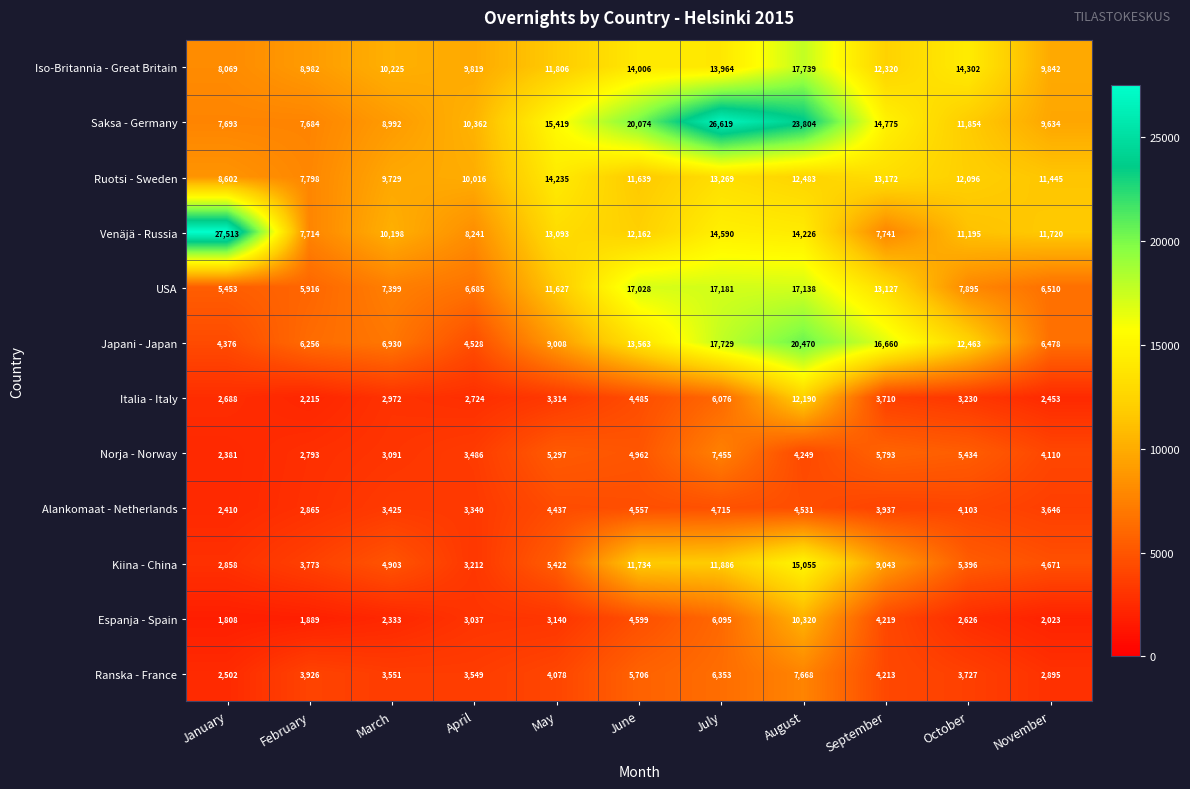

At which label does Alankomaat - Netherlands first exceed 3937?

May